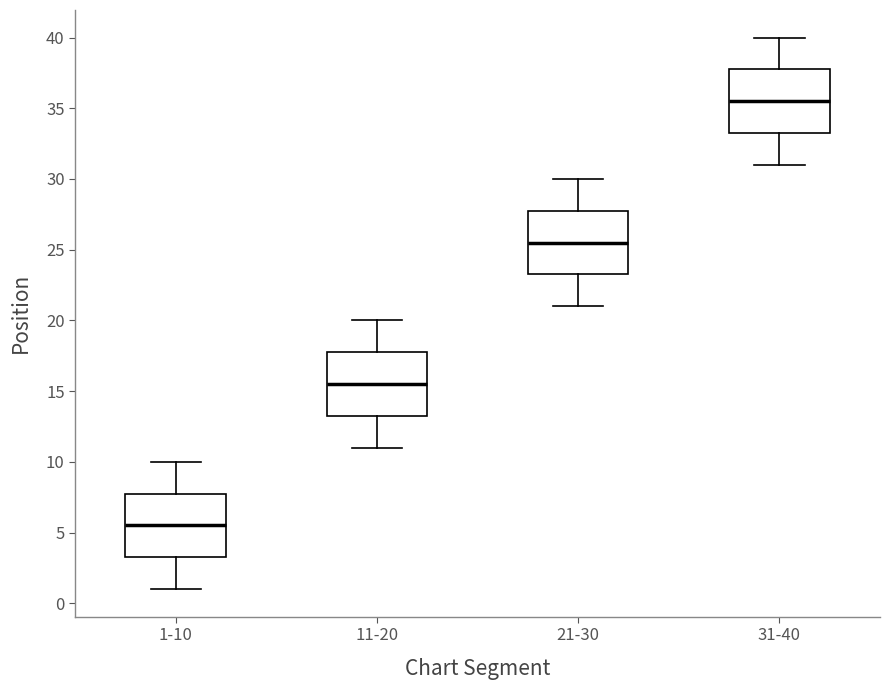

Reading left to right, read every box against the y-axis: the position of its median line, the range the box covers, and the ends of its whiskers. The values are not printed on the chart, so give them approximately, as read against the axis.

1-10: median 5.5, box 3.5 to 8.0, whiskers 1.0 to 10.0
11-20: median 15.5, box 13.5 to 18.0, whiskers 11.0 to 20.0
21-30: median 25.5, box 23.5 to 28.0, whiskers 21.0 to 30.0
31-40: median 35.5, box 33.5 to 38.0, whiskers 31.0 to 40.0